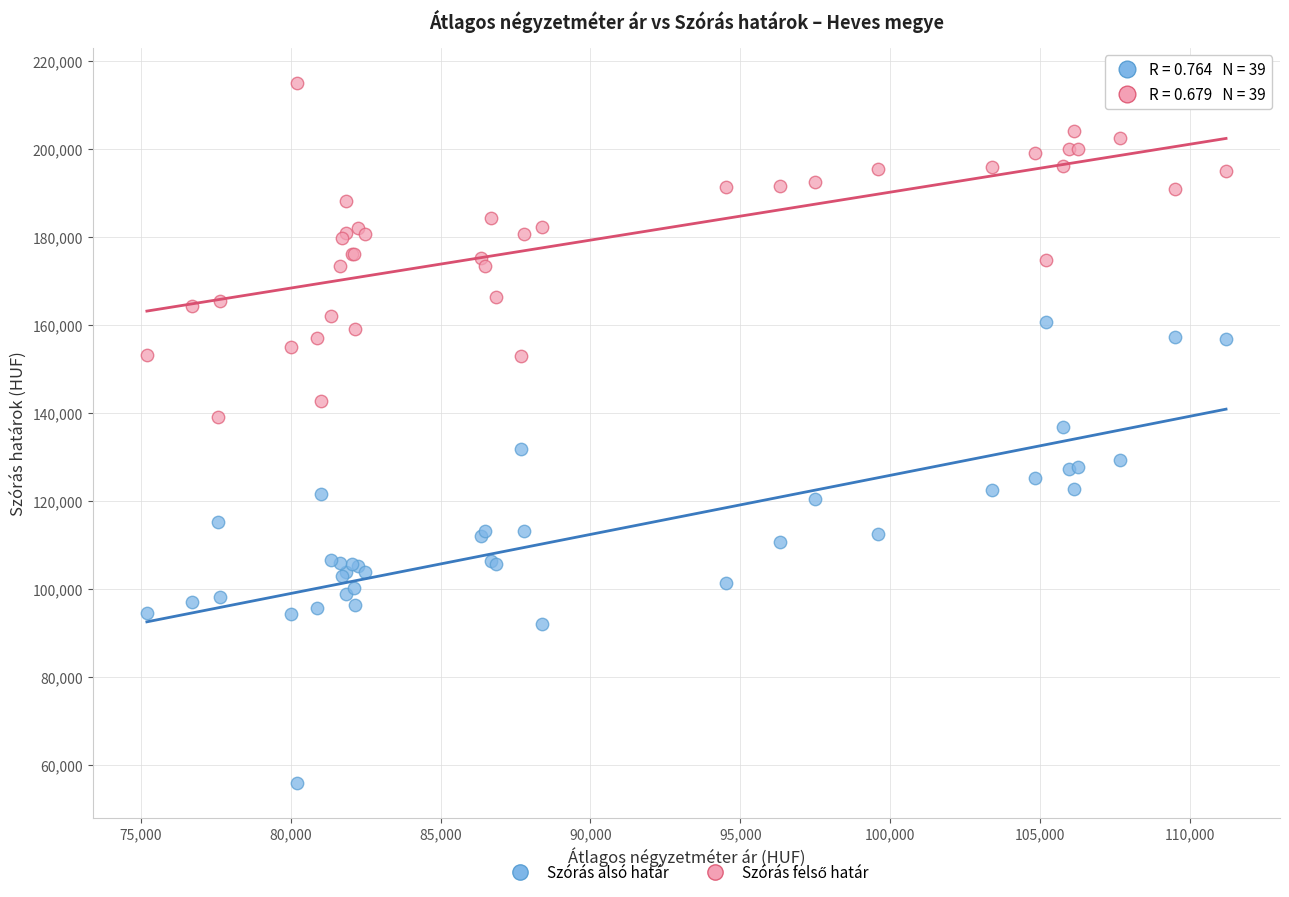

What is the X range (max minus min) for the scatter plot?

35996